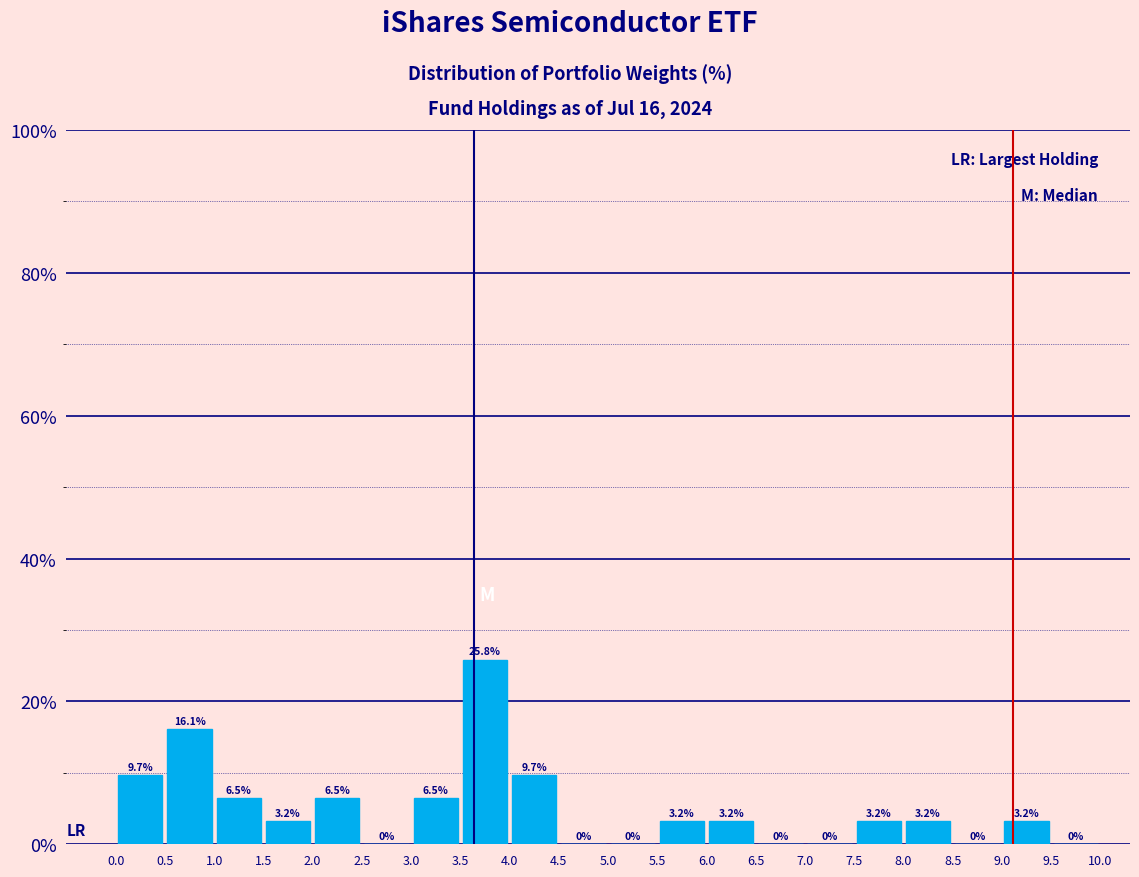

Reading left to right, transcribe this chart: for each bar, give the range it covers on the x-axis and its height.

0.0 to 0.5: 9.7
0.5 to 1.0: 16.1
1.0 to 1.5: 6.5
1.5 to 2.0: 3.2
2.0 to 2.5: 6.5
2.5 to 3.0: 0.0
3.0 to 3.5: 6.5
3.5 to 4.0: 25.8
4.0 to 4.5: 9.7
4.5 to 5.0: 0.0
5.0 to 5.5: 0.0
5.5 to 6.0: 3.2
6.0 to 6.5: 3.2
6.5 to 7.0: 0.0
7.0 to 7.5: 0.0
7.5 to 8.0: 3.2
8.0 to 8.5: 3.2
8.5 to 9.0: 0.0
9.0 to 9.5: 3.2
9.5 to 10.0: 0.0